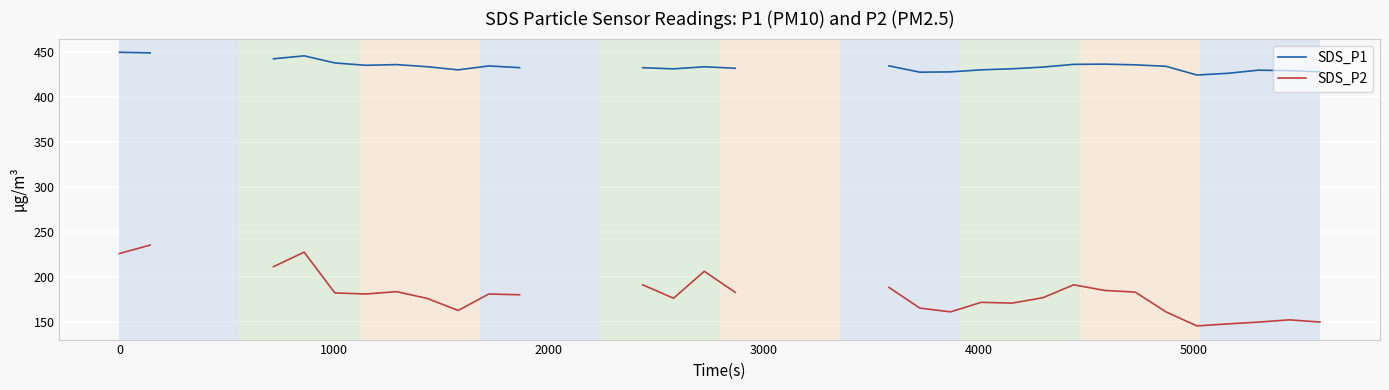

Does the chart display data point markers on the line(s)?

No